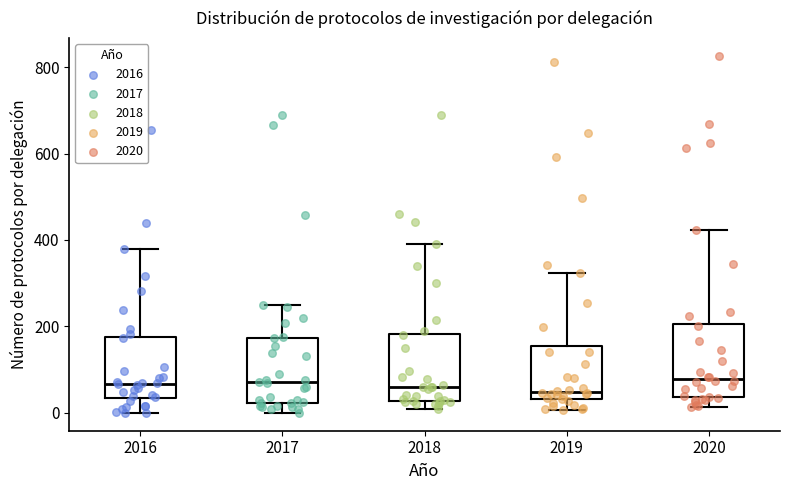

Reading left to right, transcribe this box plot: for each box, give where its median line is, the range the box spans, and where its two whiskers end, as read against the y-axis. The values are not printed on the chart, so give them approximately, as read against the axis.

2016: median 60, box 40 to 180, whiskers 0 to 380
2017: median 80, box 20 to 180, whiskers 0 to 240
2018: median 60, box 20 to 180, whiskers 20 (just below the box's lower edge) to 400
2019: median 40 (just above the box's lower edge), box 40 to 160, whiskers 0 to 320
2020: median 80, box 40 to 200, whiskers 20 to 420